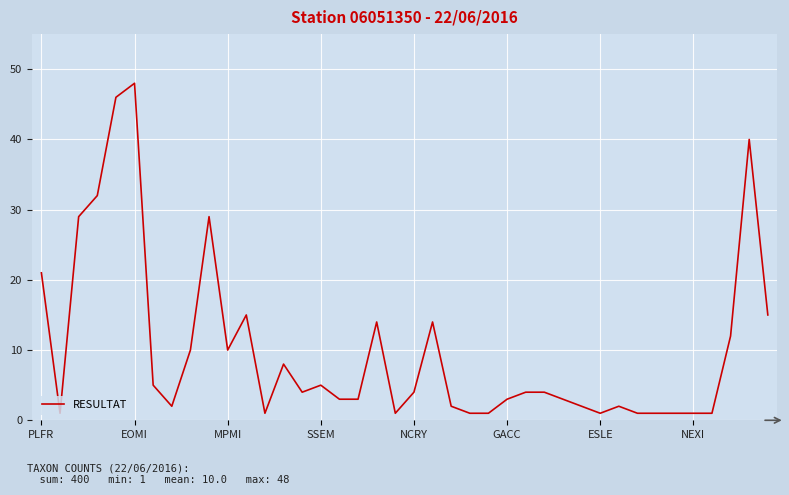

What is the greatest value displayed?

48